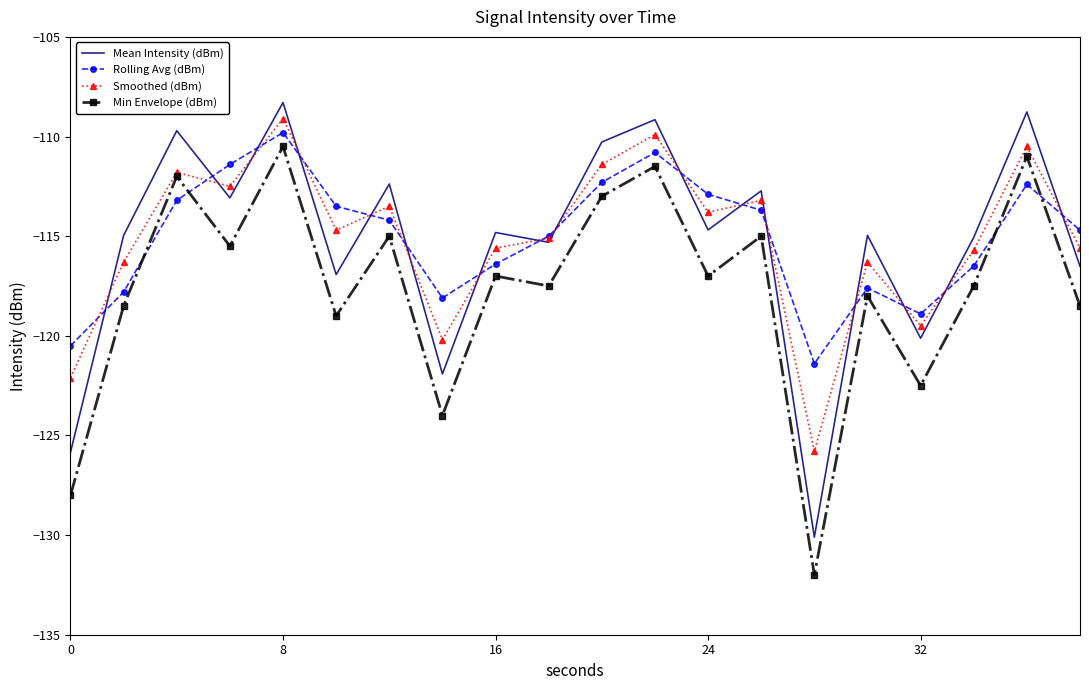

What is the greatest value displayed?

-108.3